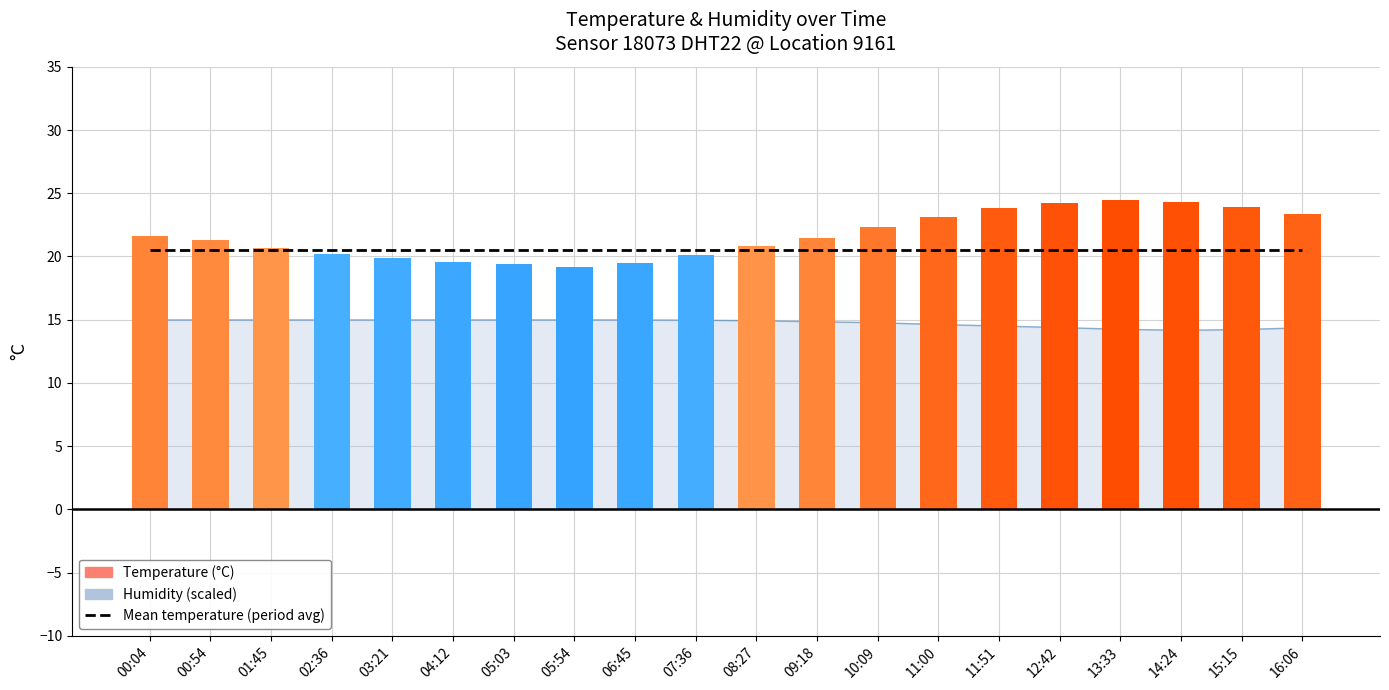

How many bars are there in total?

20